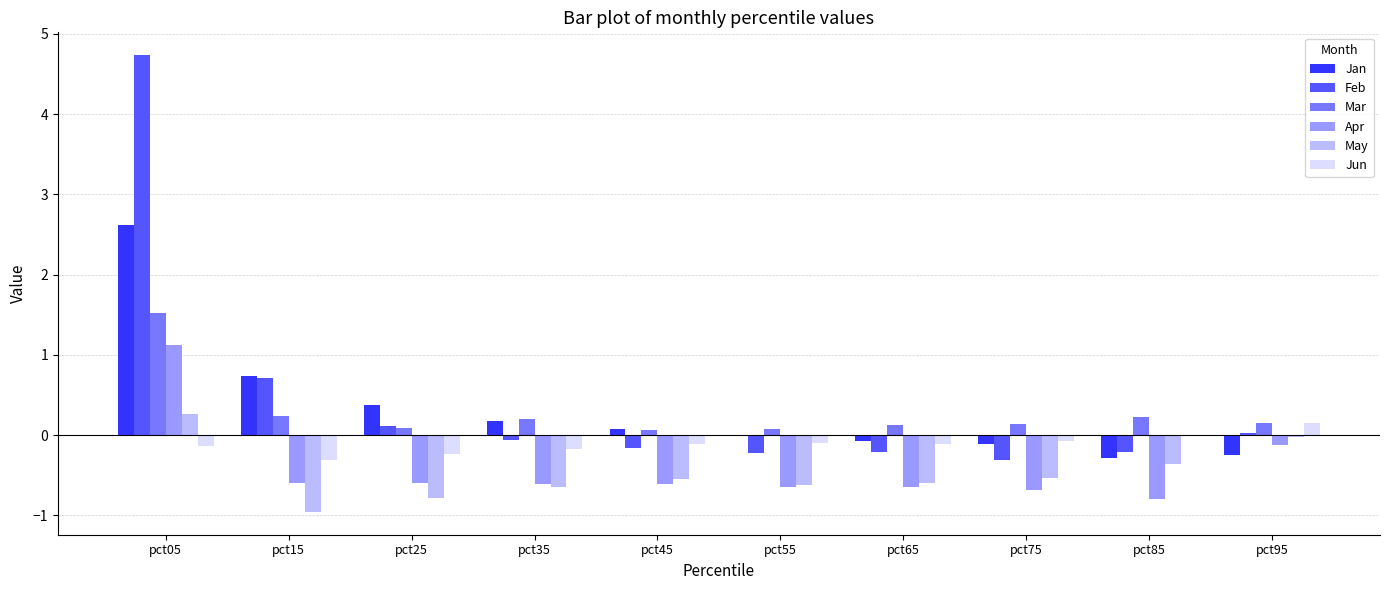

Count the number of data series in this chart.

6